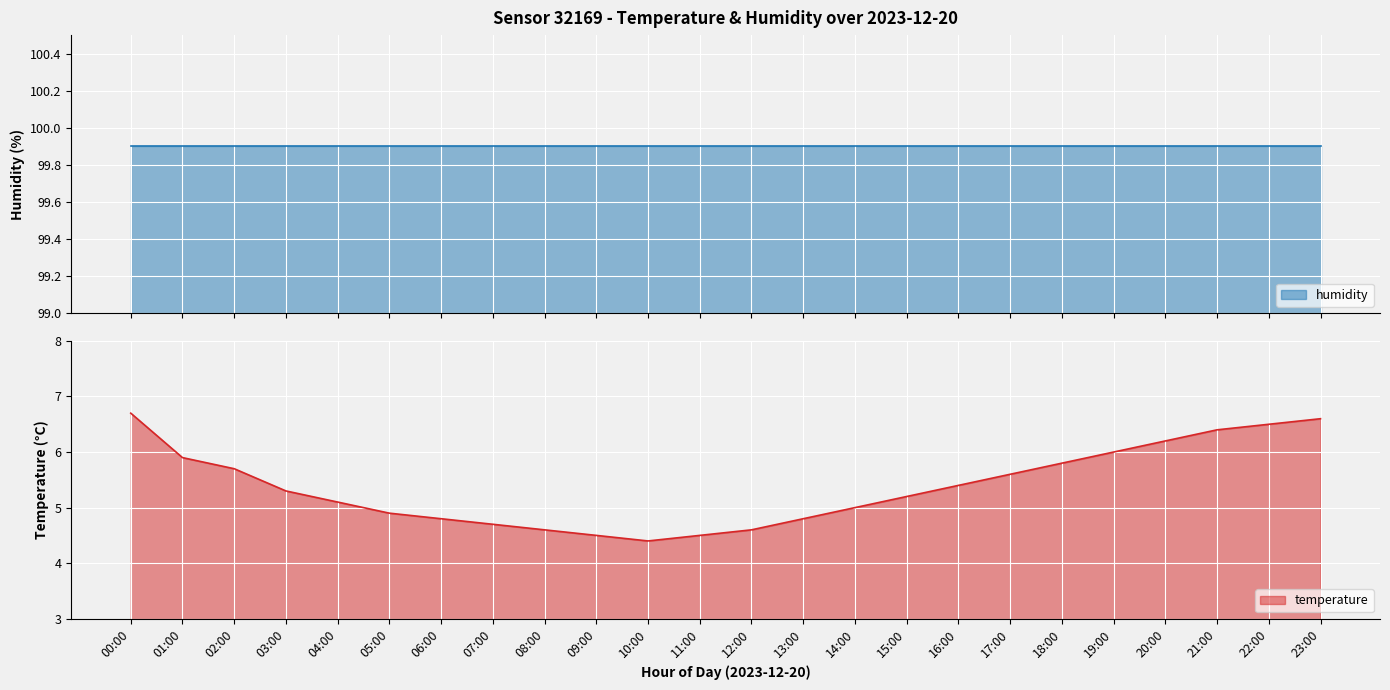

Is it true that the value at 22:00 is 6.5?

True